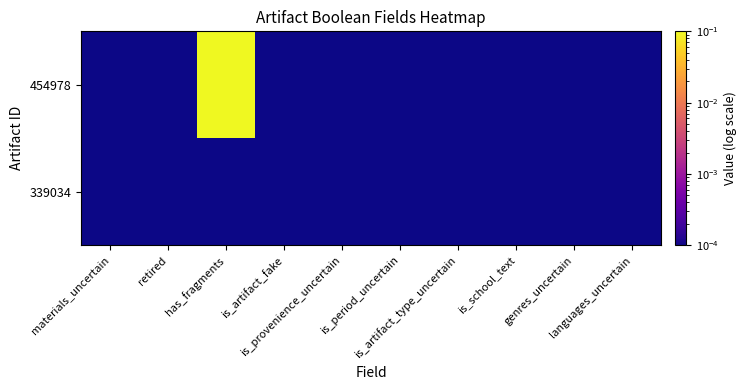

At how many categories does at least one series exceed 0?

10